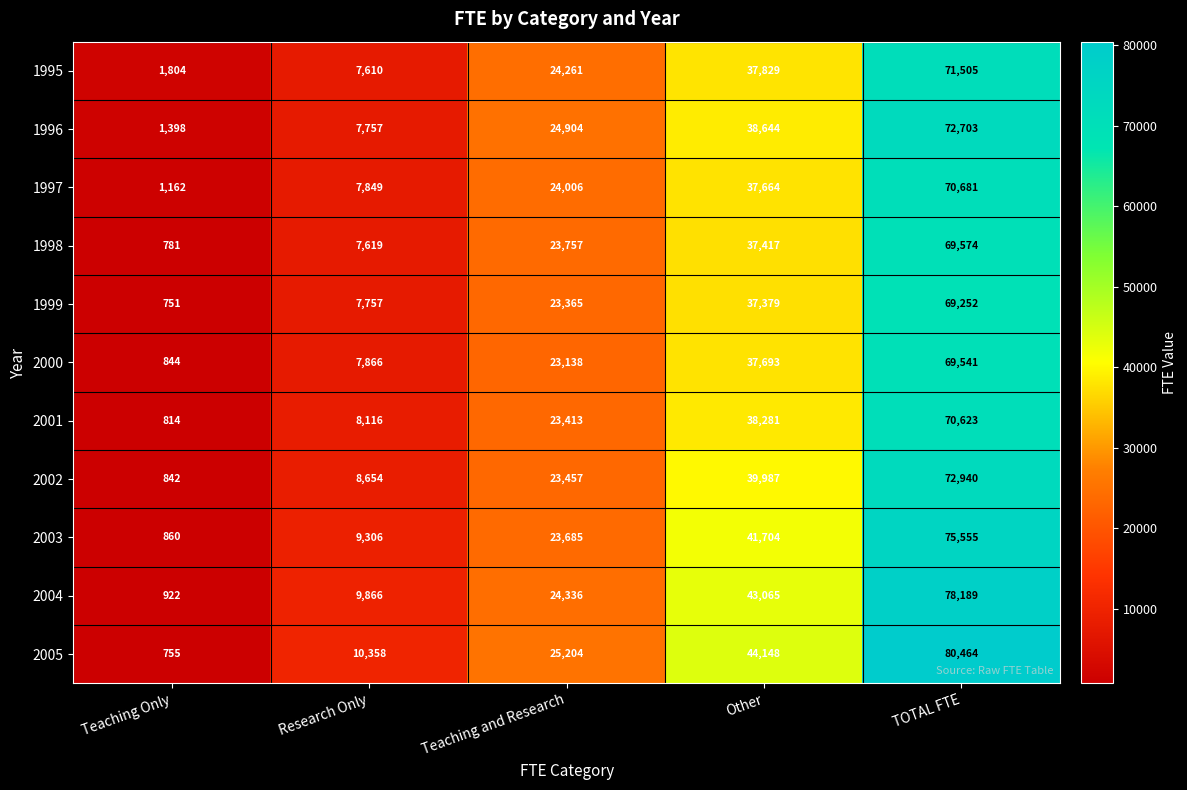

What is the spread (max minus min) of values at Teaching and Research?

2066